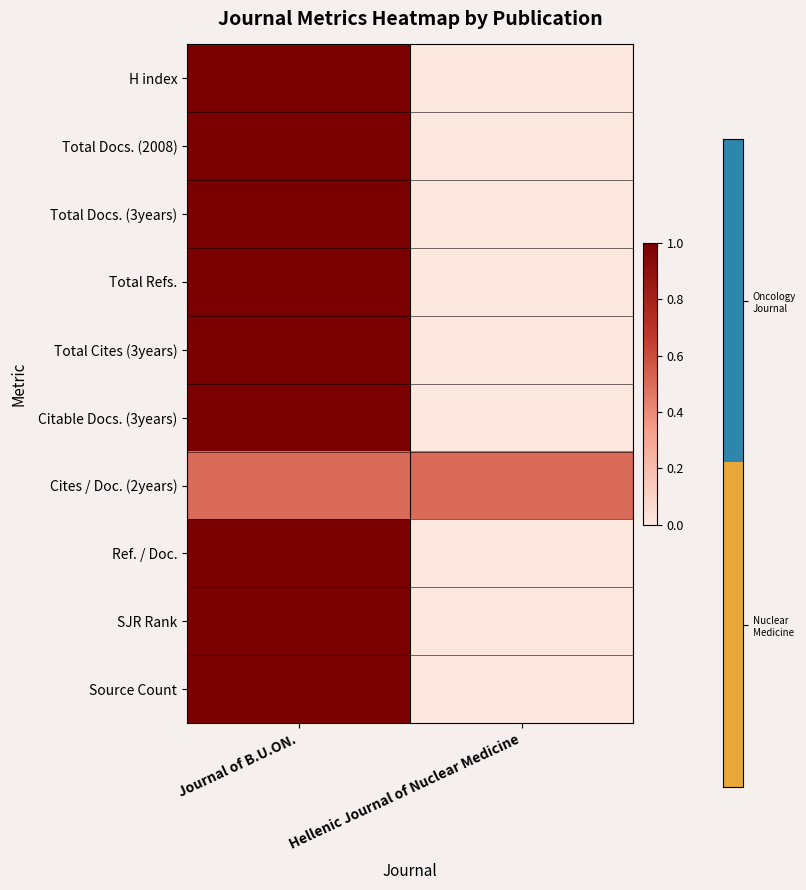

At which category is the sum across all series the highest?

Journal of B.U.ON.